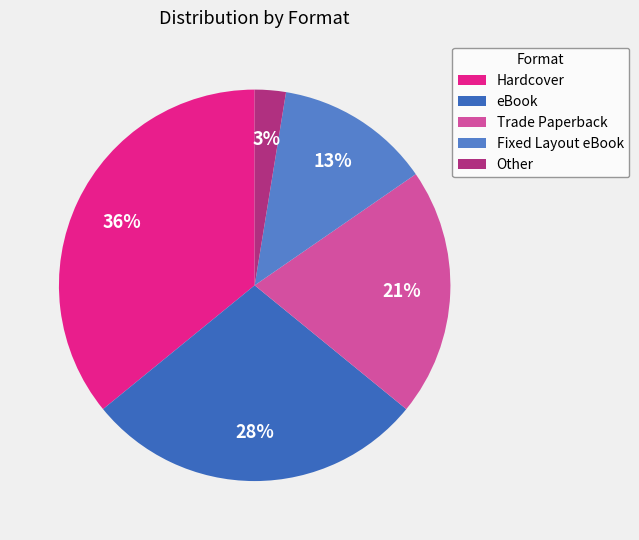

What is the largest slice in the pie chart?

Hardcover